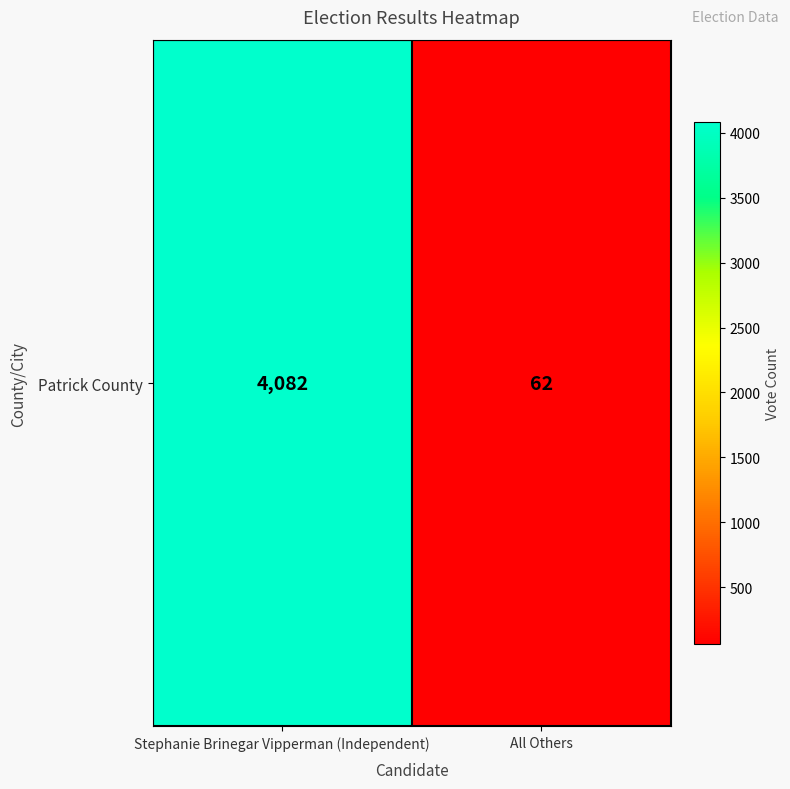

What is the approximate value at Stephanie Brinegar Vipperman (Independent), to the nearest 100?

4100